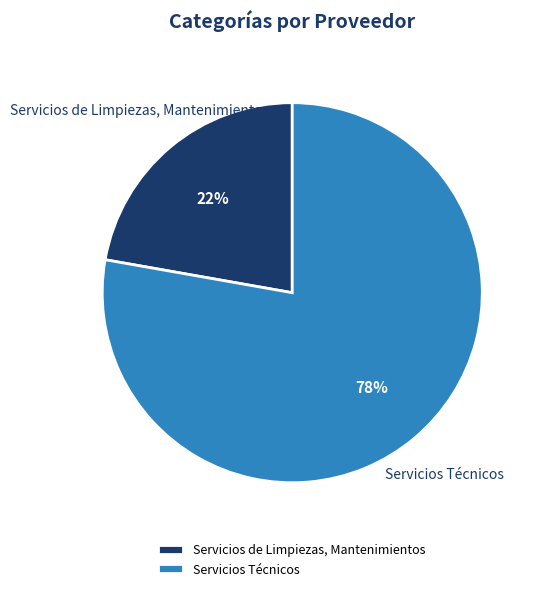

What is the majority slice?

Servicios Técnicos